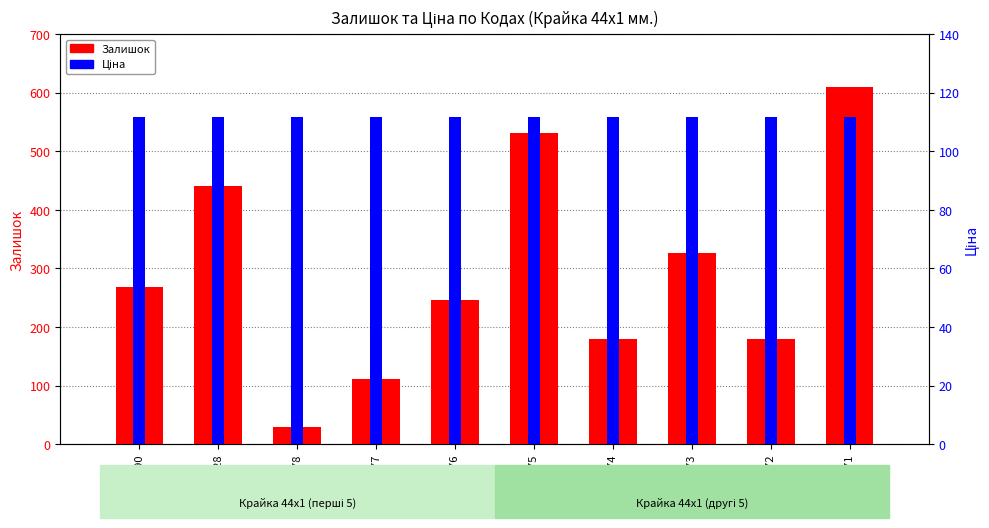

What is the average value of the Залишок series?

292.3